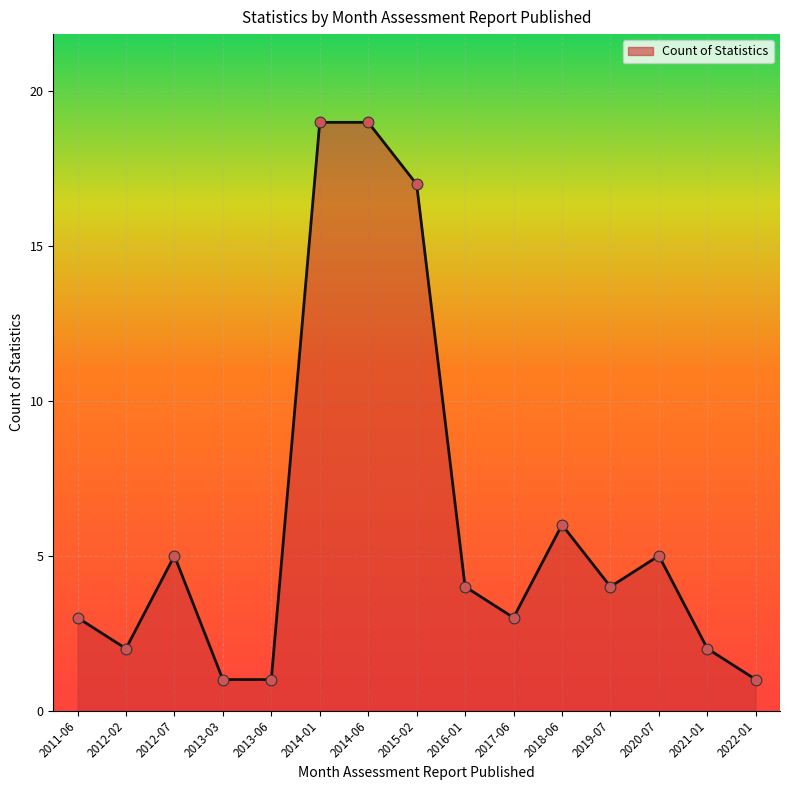

Between 2020-07 and 2015-02, which is larger?

2015-02